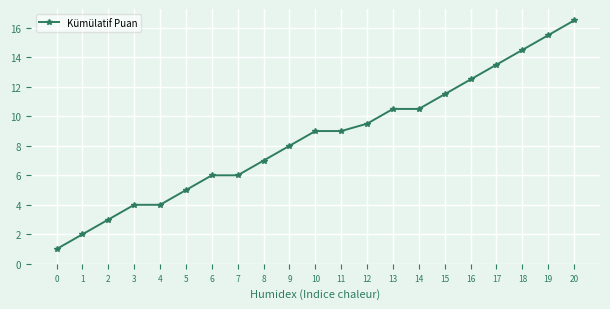

Which has a higher value, 5 or 7?

7